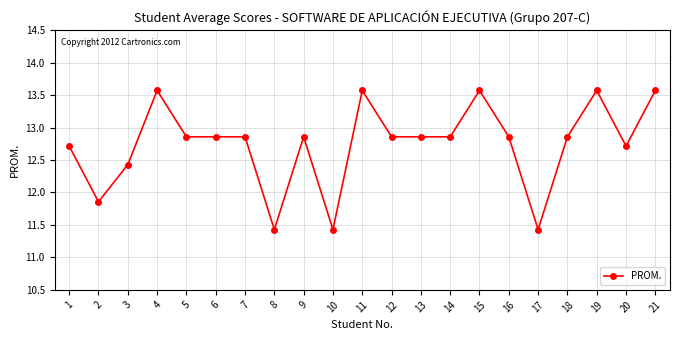

Which has a higher value, 3 or 12?

12